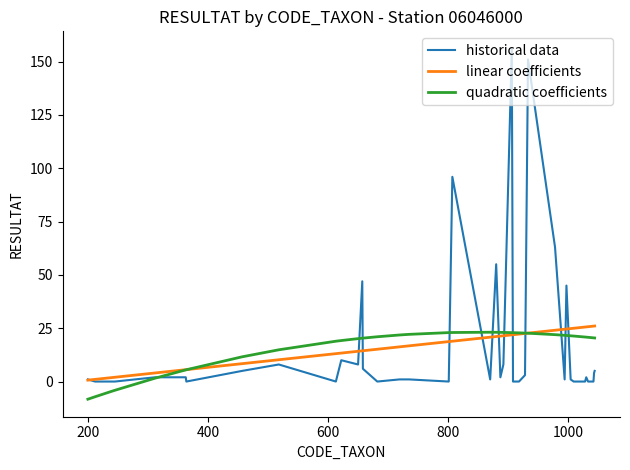

True or false: quadratic coefficients and historical data intersect in this chart.

True